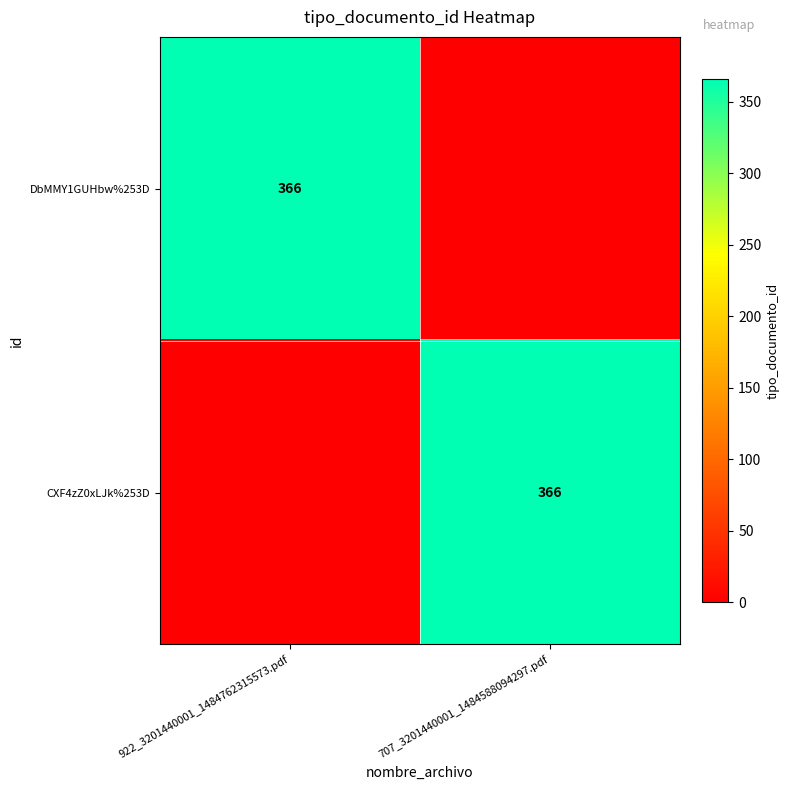

The value of CXF4zZ0xLJk%253D at 707_3201440001_1484588094297.pdf is 366. True or false?

True